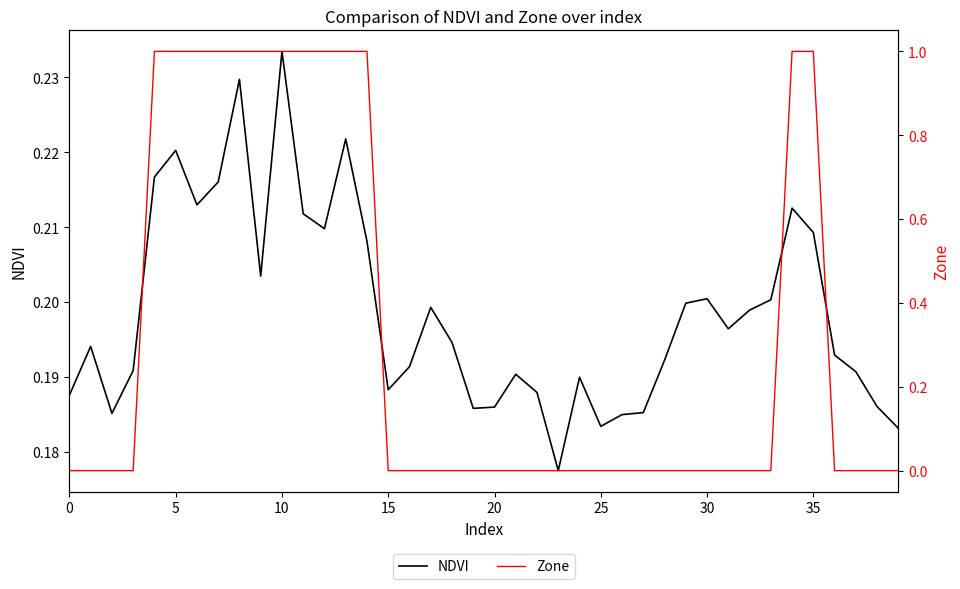

The value of NDVI at 30 is 0.3. True or false?

False